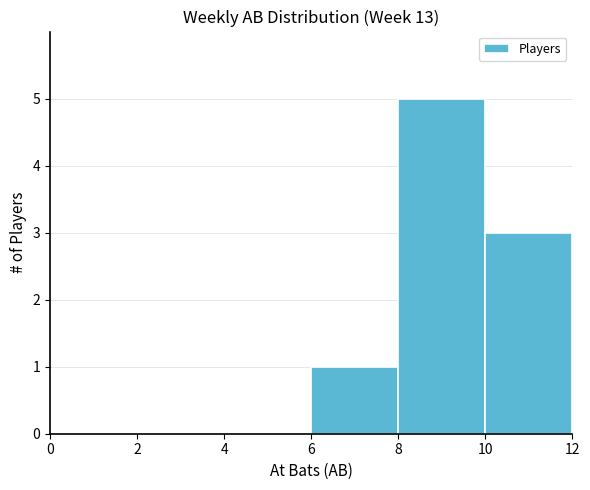

How tall is the bar that spans 6 to 8 on the x-axis? The values are not printed on the chart, so give them approximately, as read against the axis.

1